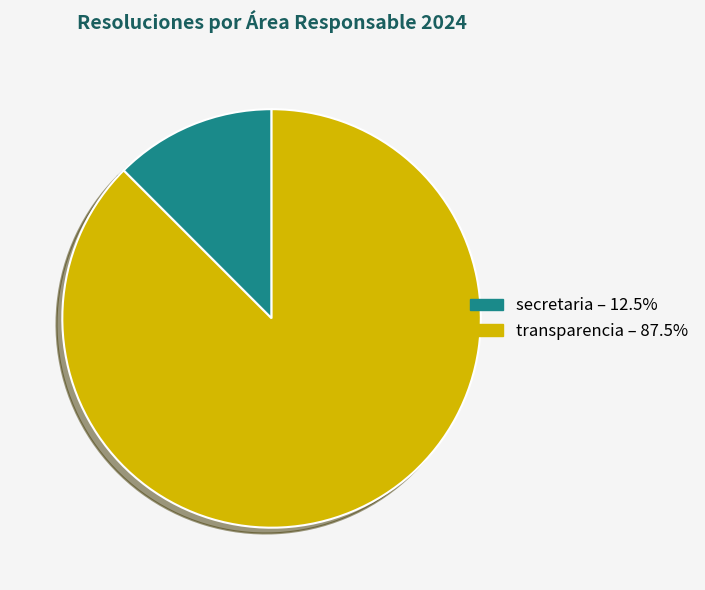

Does transparencia – 87.5% represent more than half of the total?

Yes